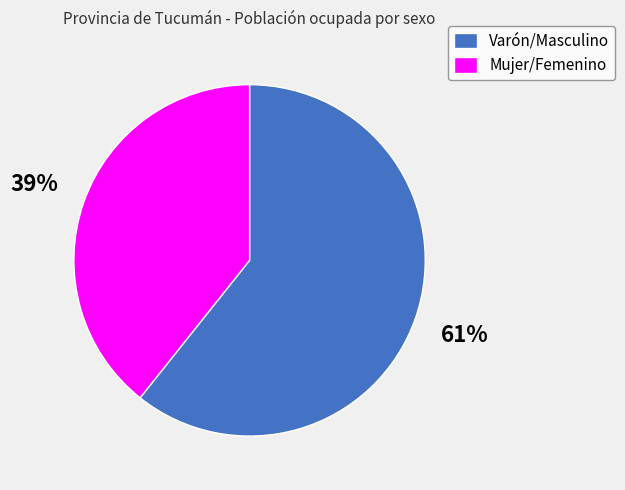

The Mujer/Femenino slice represents 46% of the pie. True or false?

False